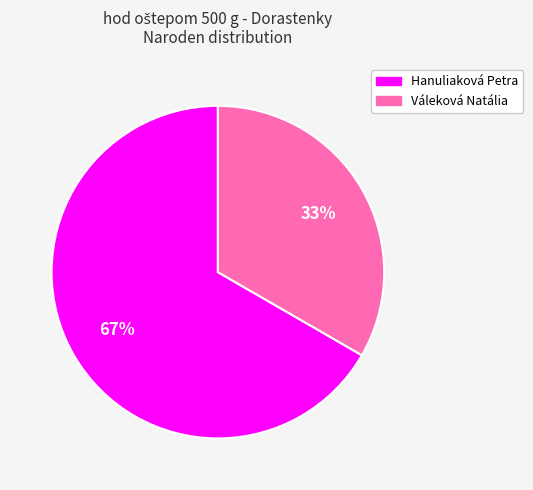

To the nearest percent, what portion does Váleková Natália represent?

33%